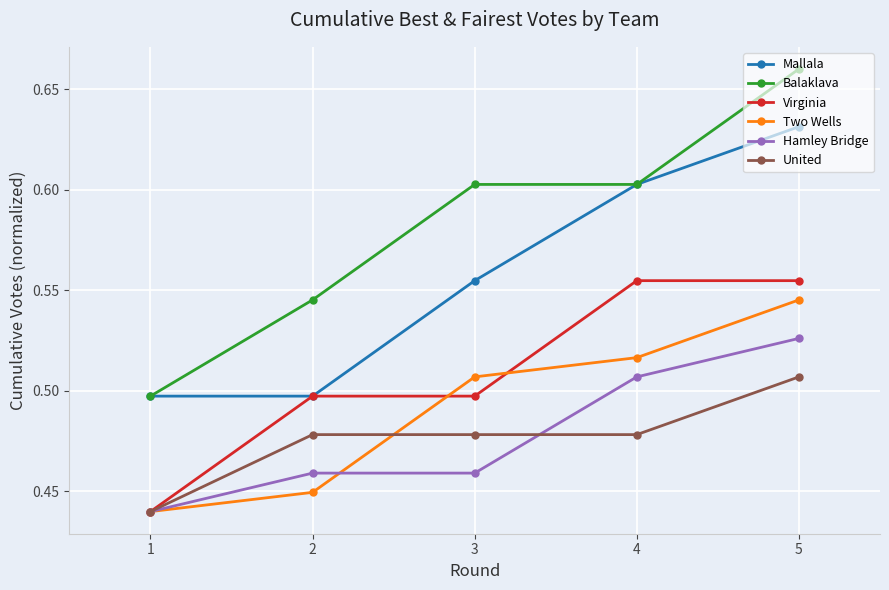

True or false: Hamley Bridge and Mallala intersect in this chart.

False